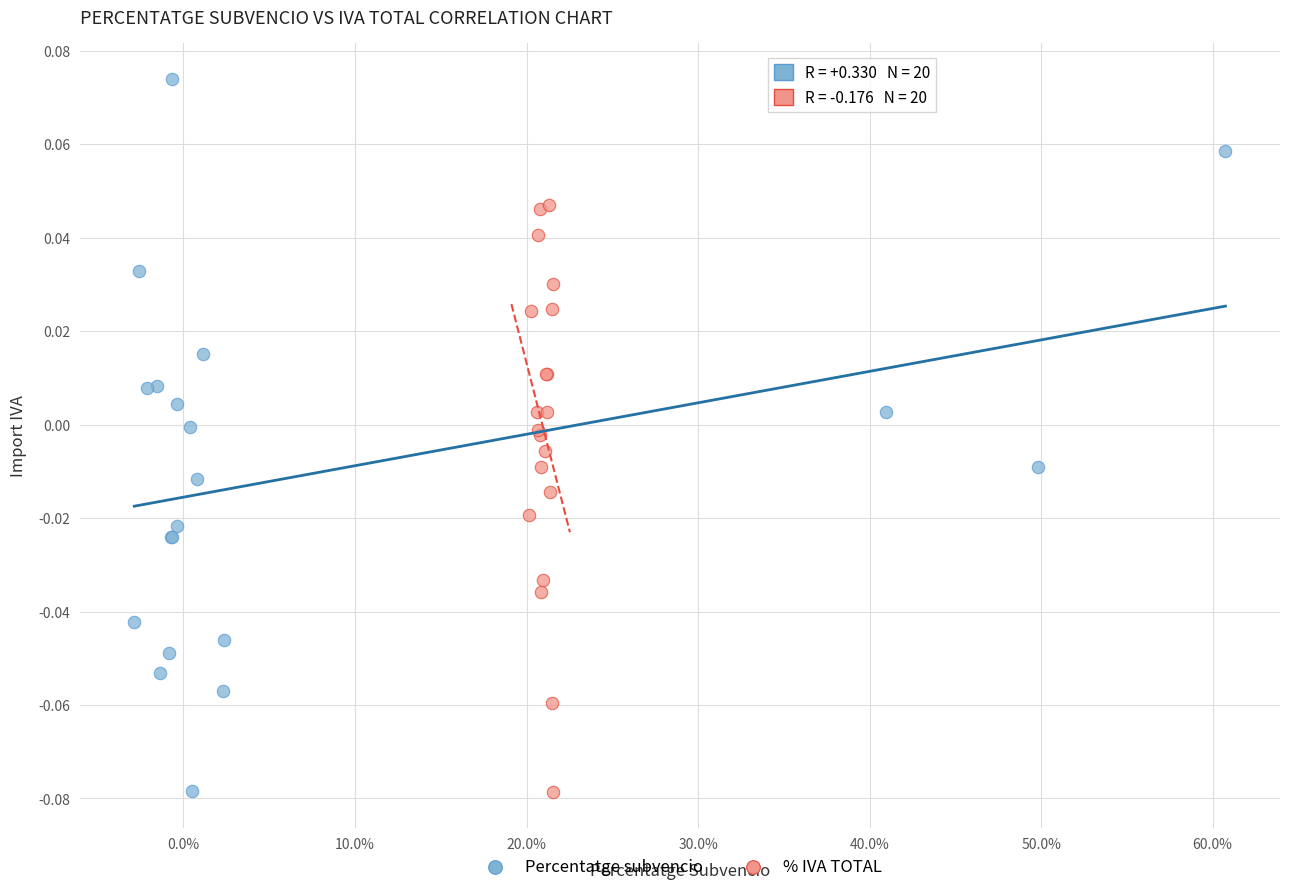

Which series reaches the maximum Y coordinate?

Percentatge subvencio